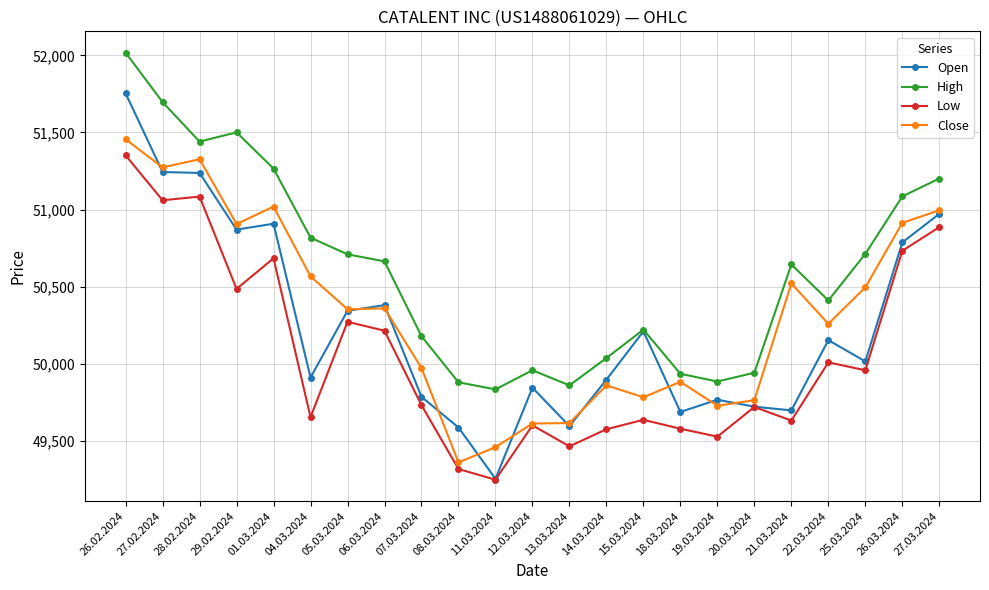

How many distinct data groups are displayed?

4